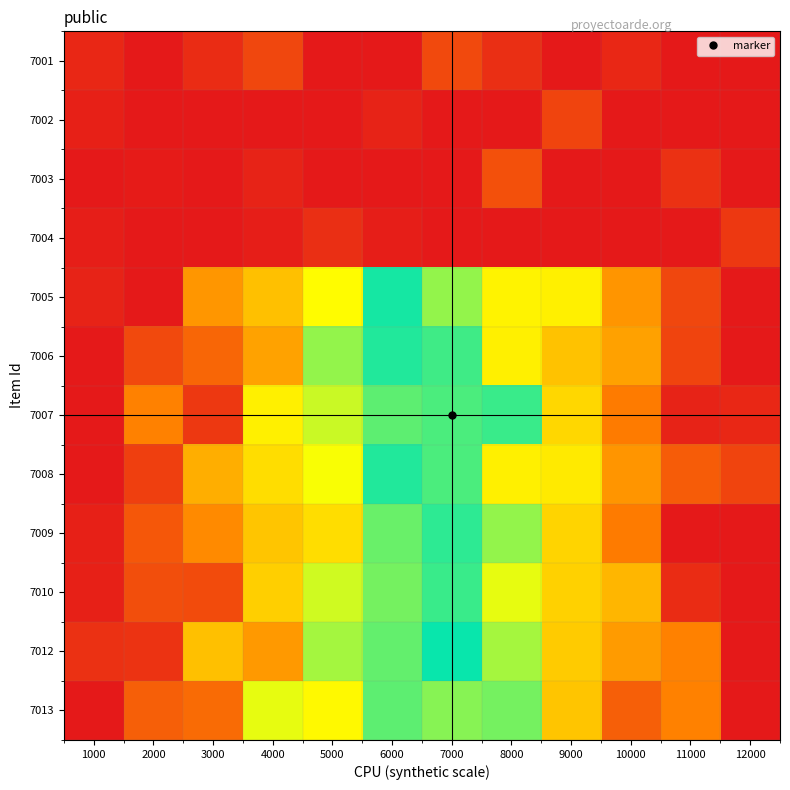

Reading left to right, list all the values displayed in this chart.

7001: 1000=0.0	2000=0.0	3000=0.0	4000=0.1	5000=0.0	6000=0.0	7000=0.1	8000=0.0	9000=0.0	10000=0.0	11000=0.0	12000=0.0
7002: 1000=0.0	2000=0.0	3000=0.0	4000=0.0	5000=0.0	6000=0.0	7000=0.0	8000=0.0	9000=0.1	10000=0.0	11000=0.0	12000=0.0
7003: 1000=0.0	2000=0.0	3000=0.0	4000=0.0	5000=0.0	6000=0.0	7000=0.0	8000=0.1	9000=0.0	10000=0.0	11000=0.0	12000=0.0
7004: 1000=0.0	2000=0.0	3000=0.0	4000=0.0	5000=0.0	6000=0.0	7000=0.0	8000=0.0	9000=0.0	10000=0.0	11000=0.0	12000=0.1
7005: 1000=0.0	2000=0.0	3000=0.2	4000=0.3	5000=0.3	6000=0.5	7000=0.6	8000=0.7	9000=0.7	10000=0.8	11000=0.9	12000=1.0
7006: 1000=0.0	2000=0.1	3000=0.1	4000=0.2	5000=0.4	6000=0.5	7000=0.5	8000=0.7	9000=0.7	10000=0.8	11000=0.9	12000=1.0
7007: 1000=0.0	2000=0.2	3000=0.1	4000=0.3	5000=0.4	6000=0.4	7000=0.6	8000=0.5	9000=0.7	10000=0.8	11000=1.0	12000=1.0
7008: 1000=0.0	2000=0.1	3000=0.2	4000=0.3	5000=0.3	6000=0.5	7000=0.6	8000=0.7	9000=0.7	10000=0.8	11000=0.9	12000=0.9
7009: 1000=0.0	2000=0.1	3000=0.2	4000=0.3	5000=0.3	6000=0.4	7000=0.5	8000=0.6	9000=0.7	10000=0.8	11000=1.0	12000=1.0
7010: 1000=0.0	2000=0.1	3000=0.1	4000=0.3	5000=0.4	6000=0.6	7000=0.5	8000=0.7	9000=0.7	10000=0.8	11000=1.0	12000=1.0
7012: 1000=0.0	2000=0.0	3000=0.3	4000=0.2	5000=0.4	6000=0.6	7000=0.5	8000=0.6	9000=0.7	10000=0.8	11000=0.8	12000=1.0
7013: 1000=0.0	2000=0.1	3000=0.1	4000=0.4	5000=0.3	6000=0.4	7000=0.6	8000=0.6	9000=0.7	10000=0.9	11000=0.8	12000=1.0